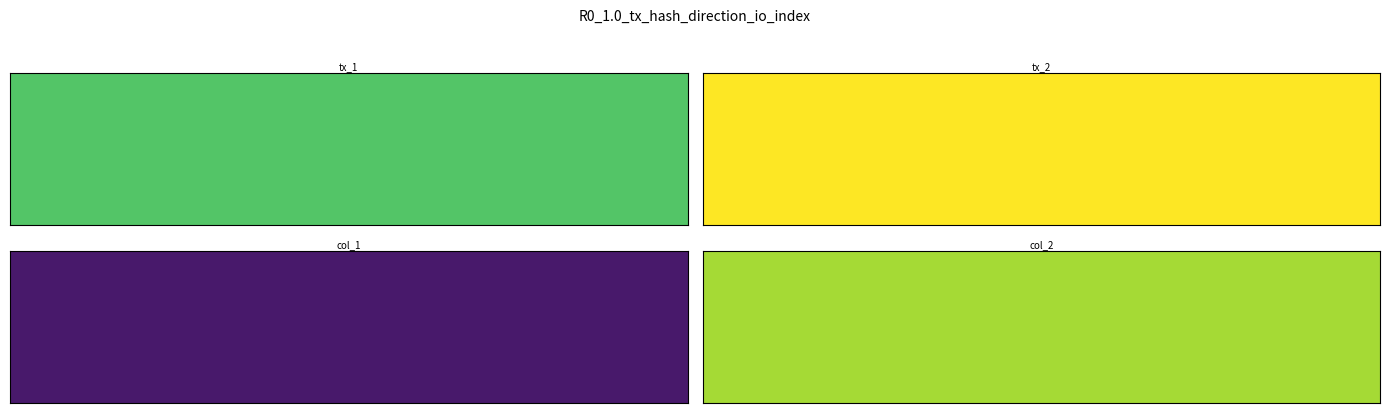

Count the 333562689f865076d58f48b2d3b265a677ba912 values in the range -1 to 10.

2